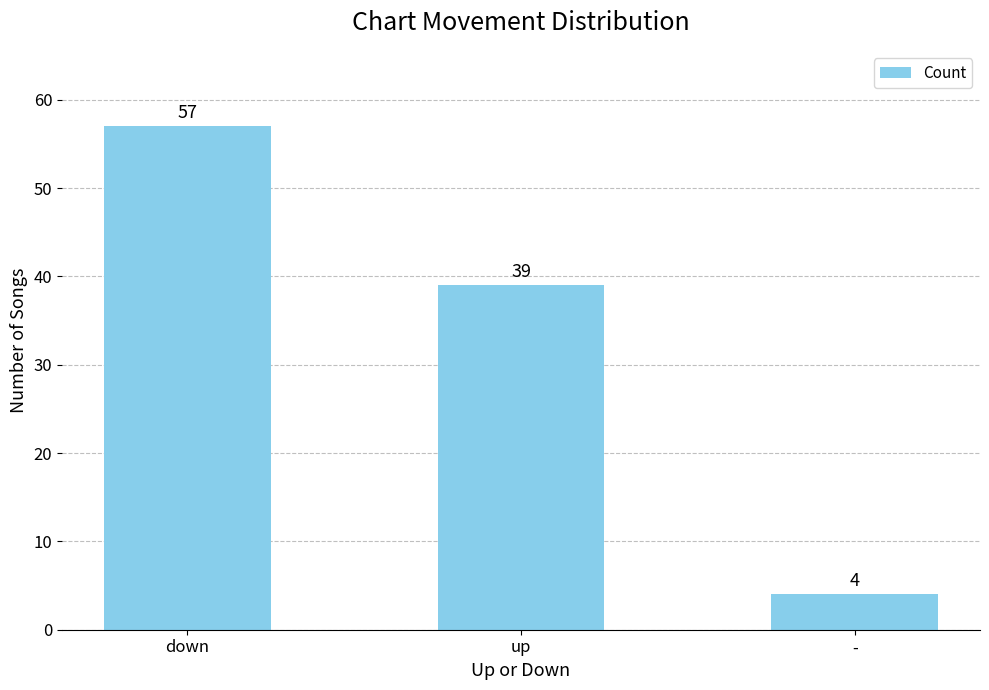

Does the chart contain stacked bars?

No